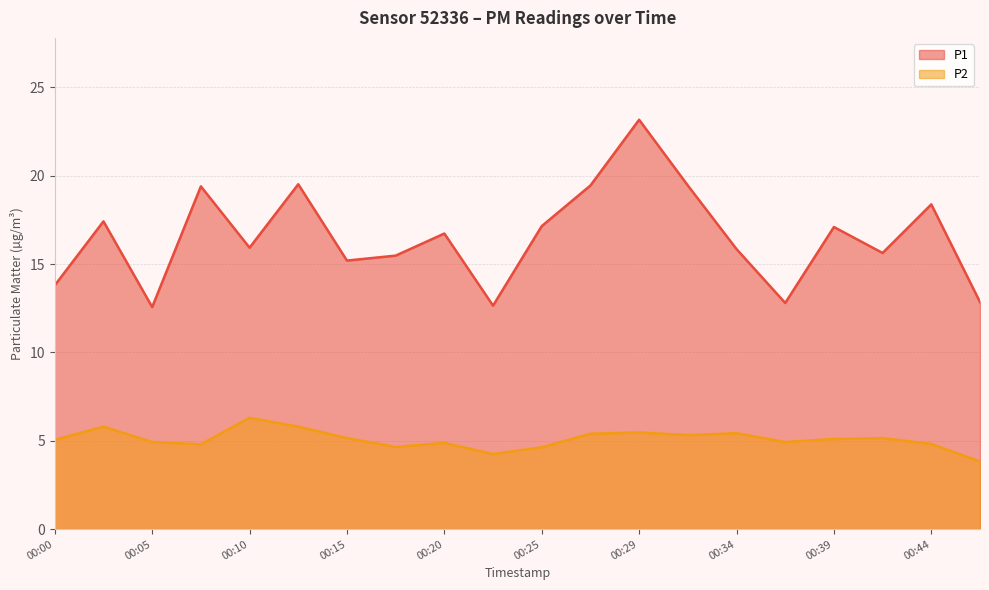

List the series in order of their peak value, lowest first.

P2, P1